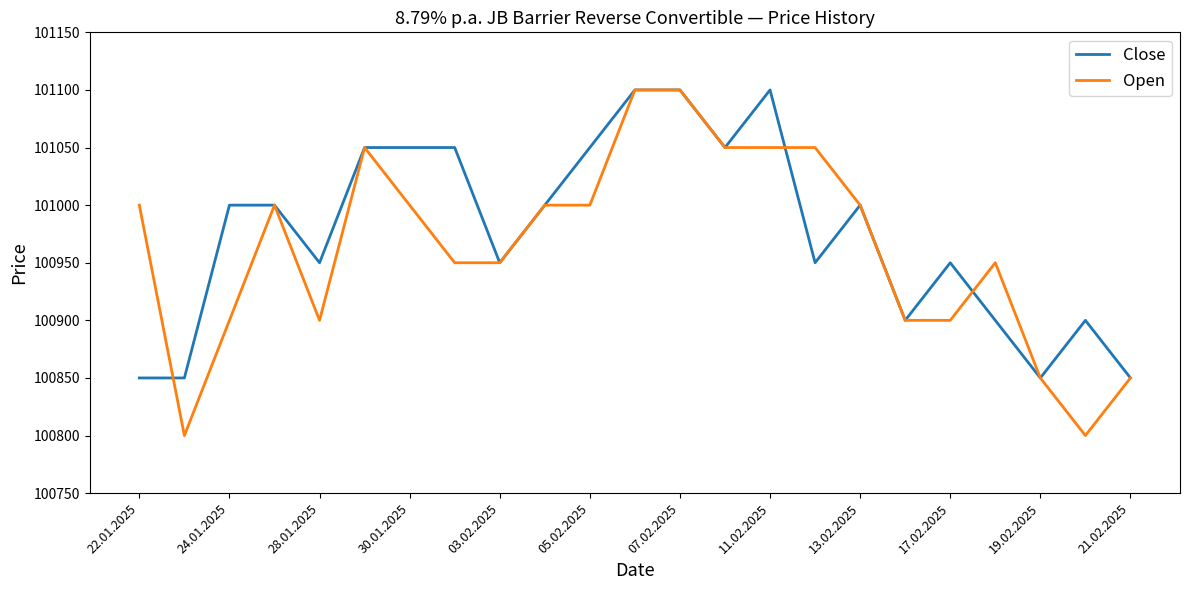

What is the smallest value displayed?

100800